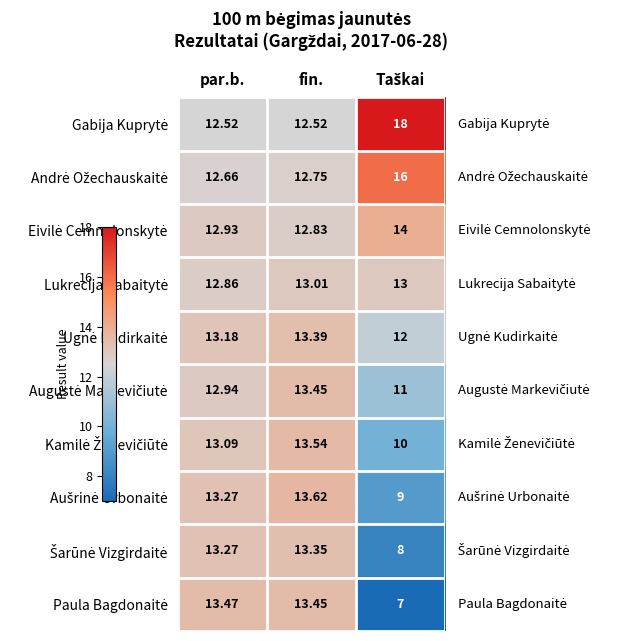

At which category is the sum across all series the highest?

fin.